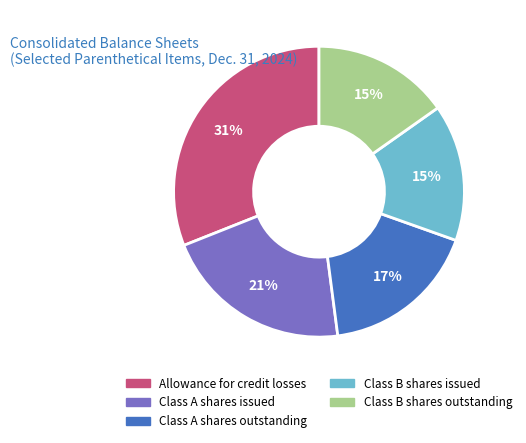

To the nearest percent, what is the average slice percentage?

20%